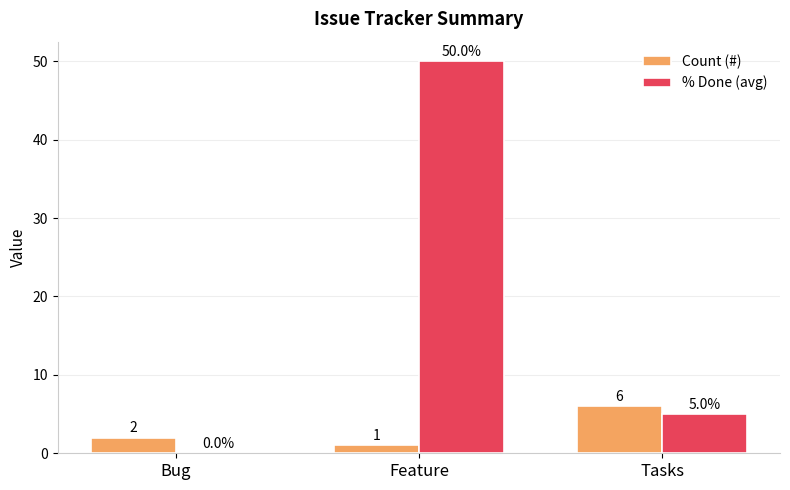

The value of % Done (avg) at Tasks is 2. True or false?

False